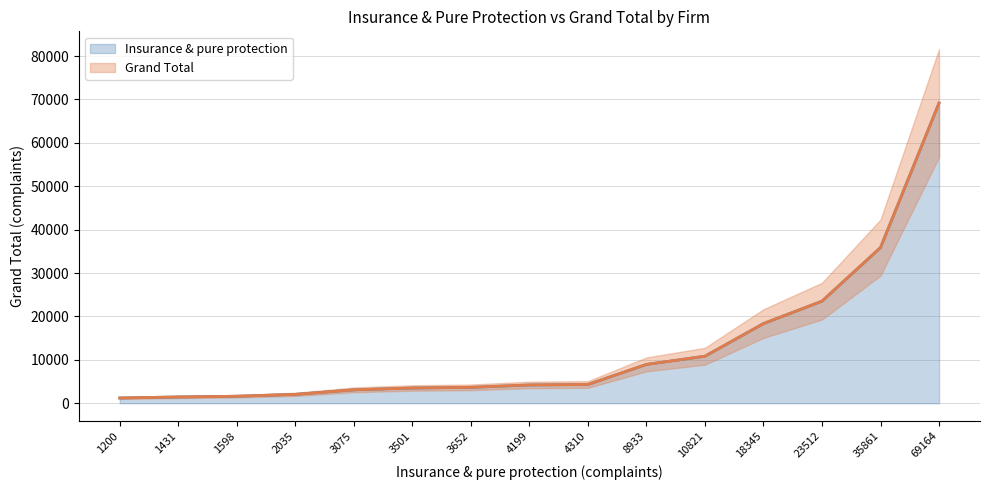

Is it true that Insurance & pure protection equals 3501 at Ageas Insurance Limited?

True